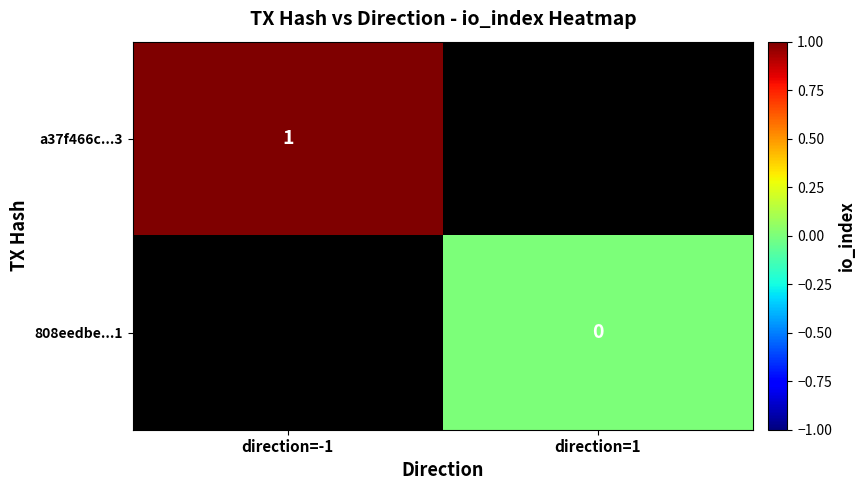

Is the value of 808eedbe...1 at direction=1 greater than the value of a37f466c...3 at direction=-1?

No